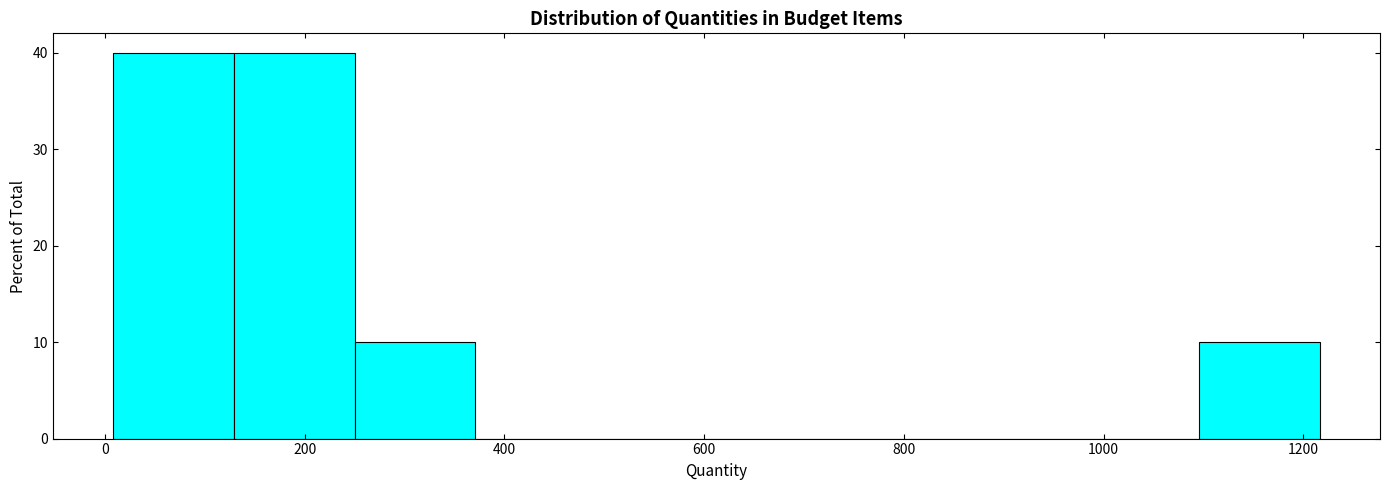

Reading left to right, list every bar in this chart as the range it spans on the x-axis followed by its height. Neither the bar edges nor the heights are printed on the chart, so give them approximately, as read against the axes.

0 to 120: 40
120 to 240: 40
240 to 380: 10
380 to 500: 0
500 to 620: 0
620 to 740: 0
740 to 860: 0
860 to 980: 0
980 to 1100: 0
1100 to 1220: 10